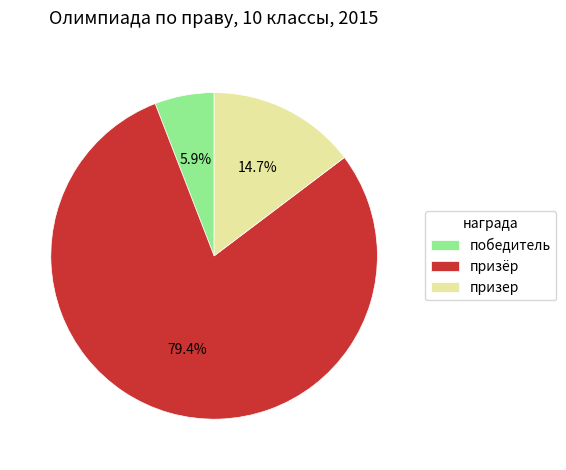

Which slice represents more than half of the pie?

призёр